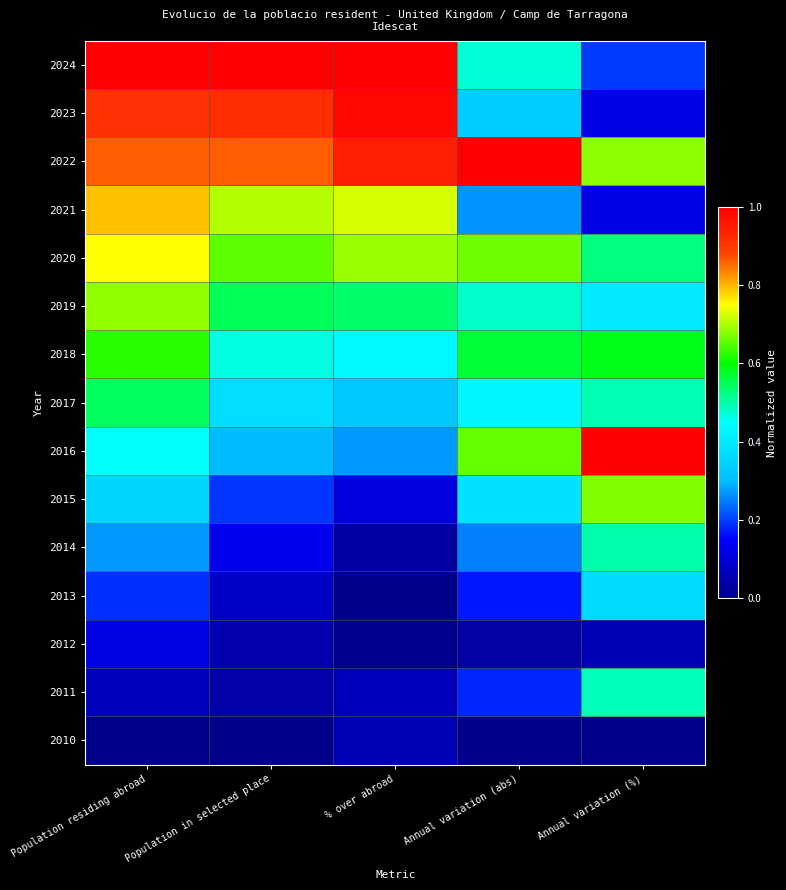

What is the total value across all series at Population residing abroad?

7.6